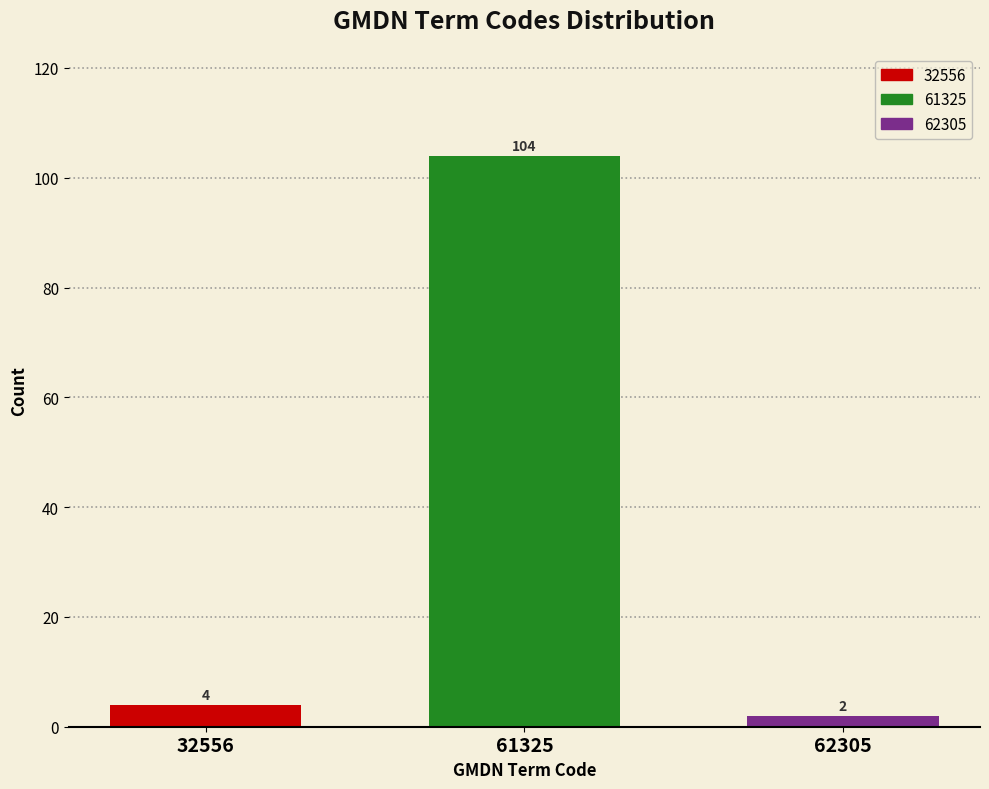

Reading right to left, transcribe all the data shown in this chart.

62305=2	61325=104	32556=4